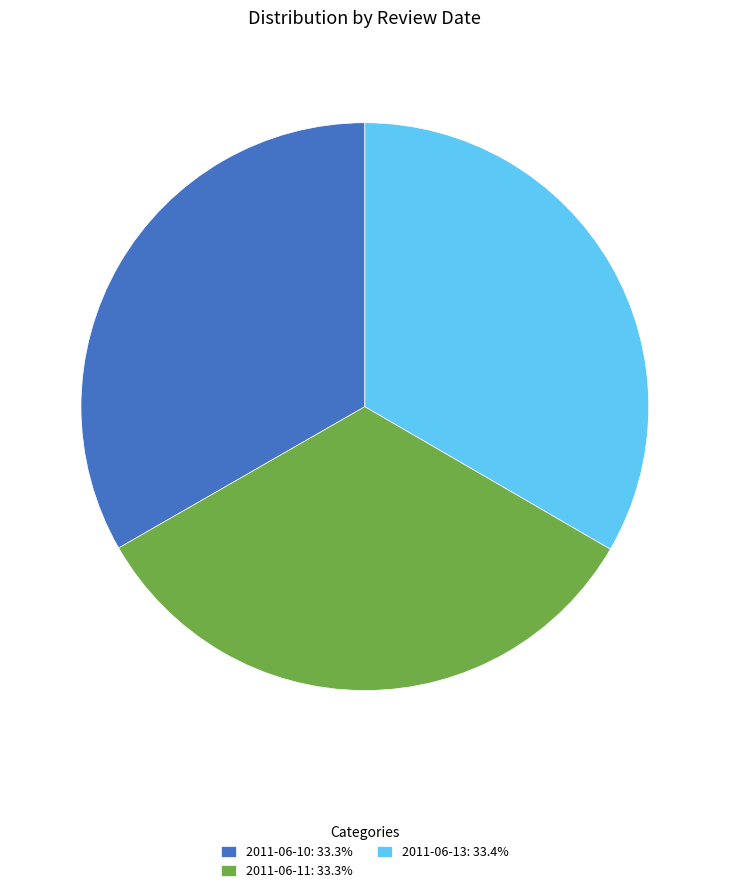

What is the ratio of the value at 2011-06-11: 33.3% to the value at 2011-06-13: 33.4%?

1.0